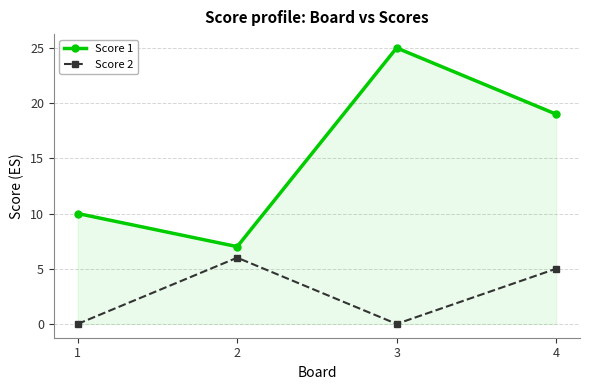

Reading left to right, list all the values displayed in this chart.

Score 1: 1=10	2=7	3=25	4=19
Score 2: 1=0	2=6	3=0	4=5